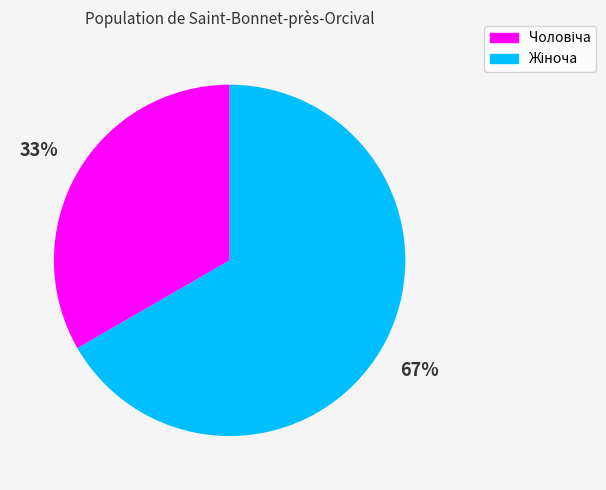

To the nearest percent, what is the average slice percentage?

50%